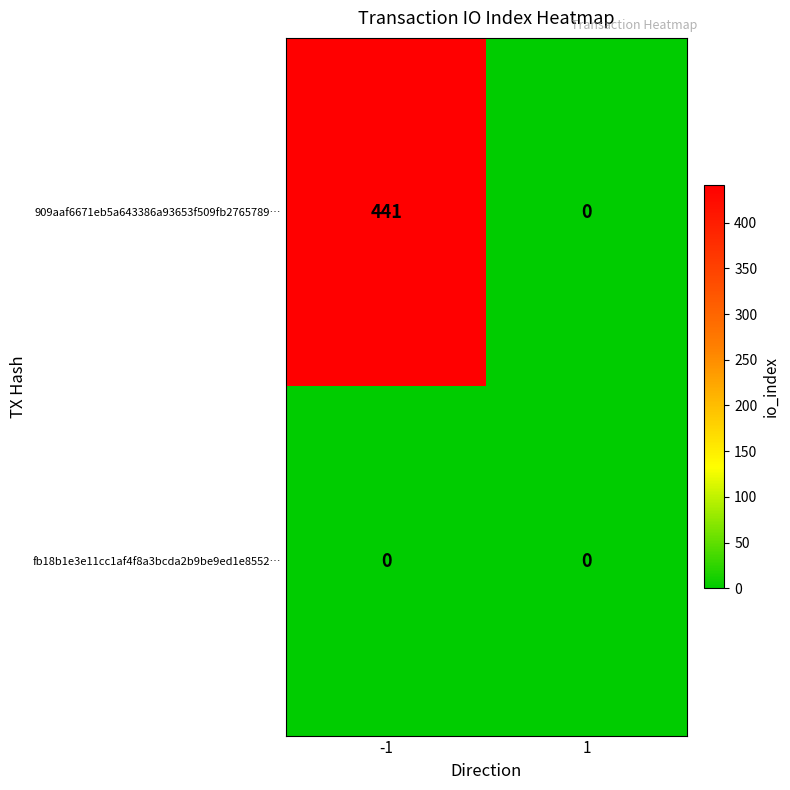

Reading left to right, transcribe all the data shown in this chart.

909aaf6671eb5a643386a93653f509fb2765789…: -1=441	1=0
fb18b1e3e11cc1af4f8a3bcda2b9be9ed1e8552…: -1=0	1=0